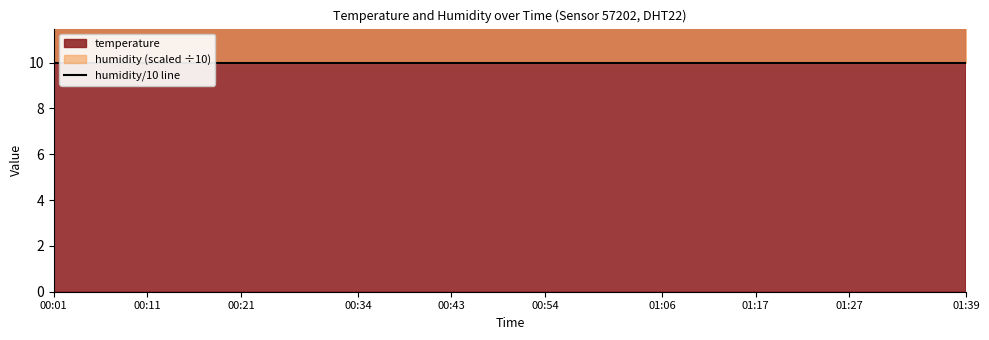

What is the difference between the temperature values at 00:54 and 00:03?

0.3